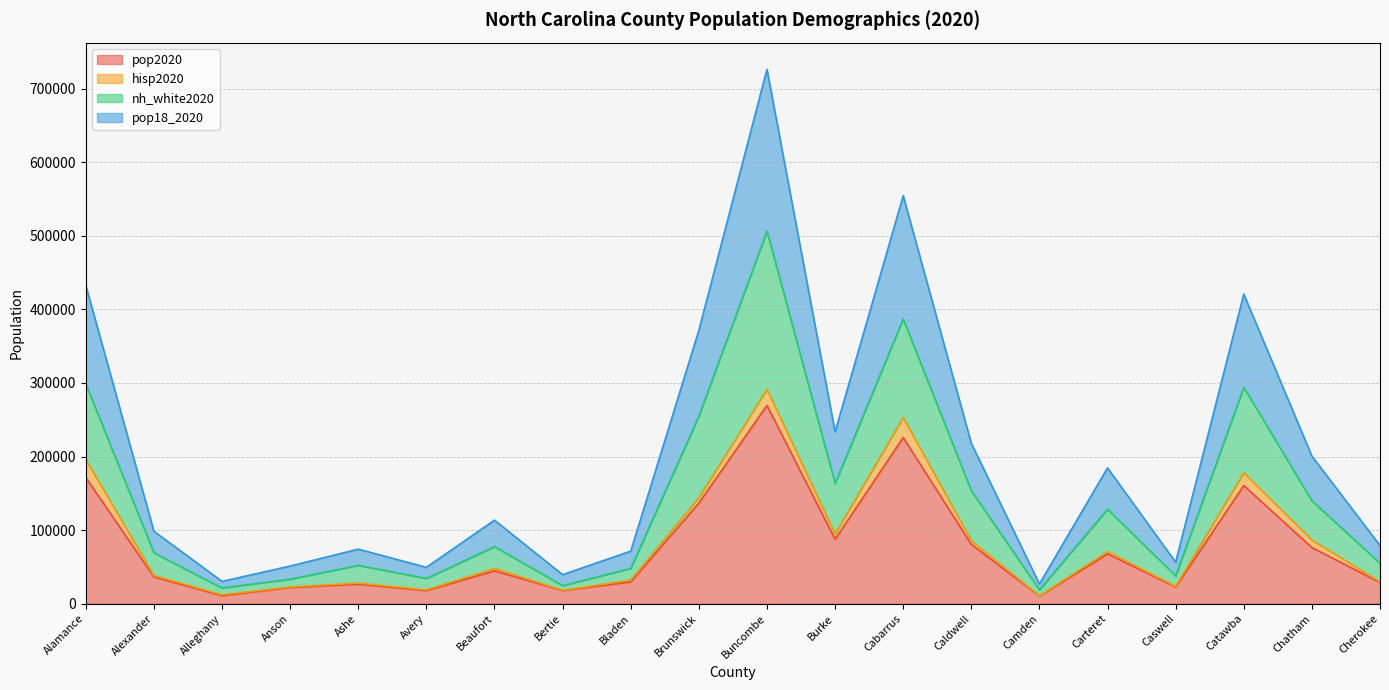

Where does the nh_white2020 series first go above 77516?

Alamance